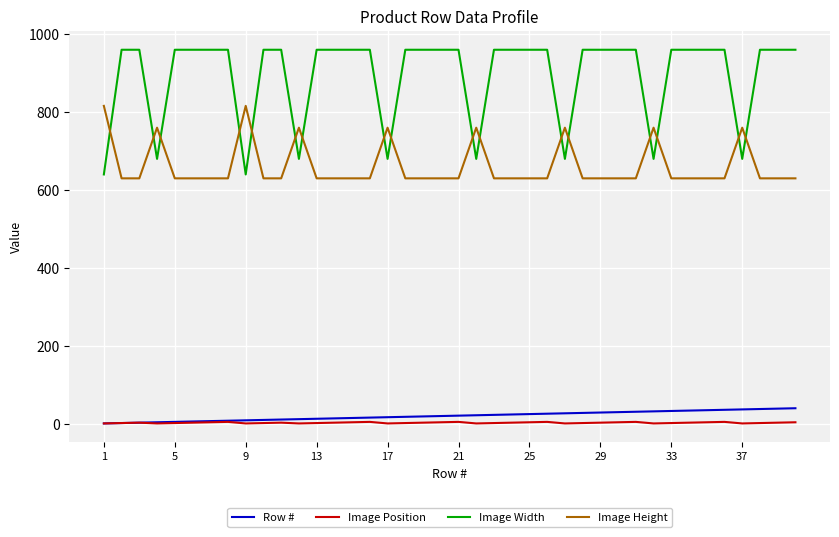

Which series has the widest spread of values?

Image Width